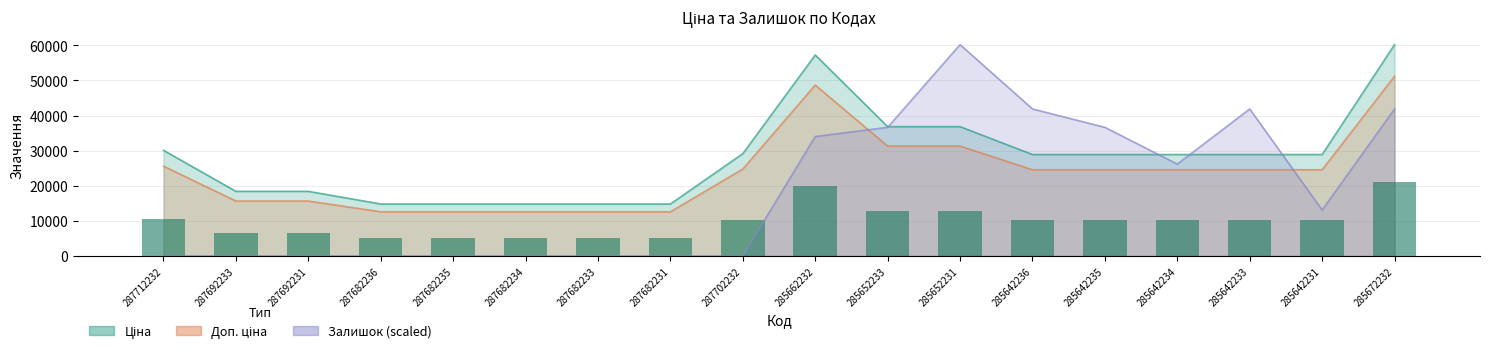

What is the difference between the Доп. ціна values at 285652231 and 287682233?

18720.5